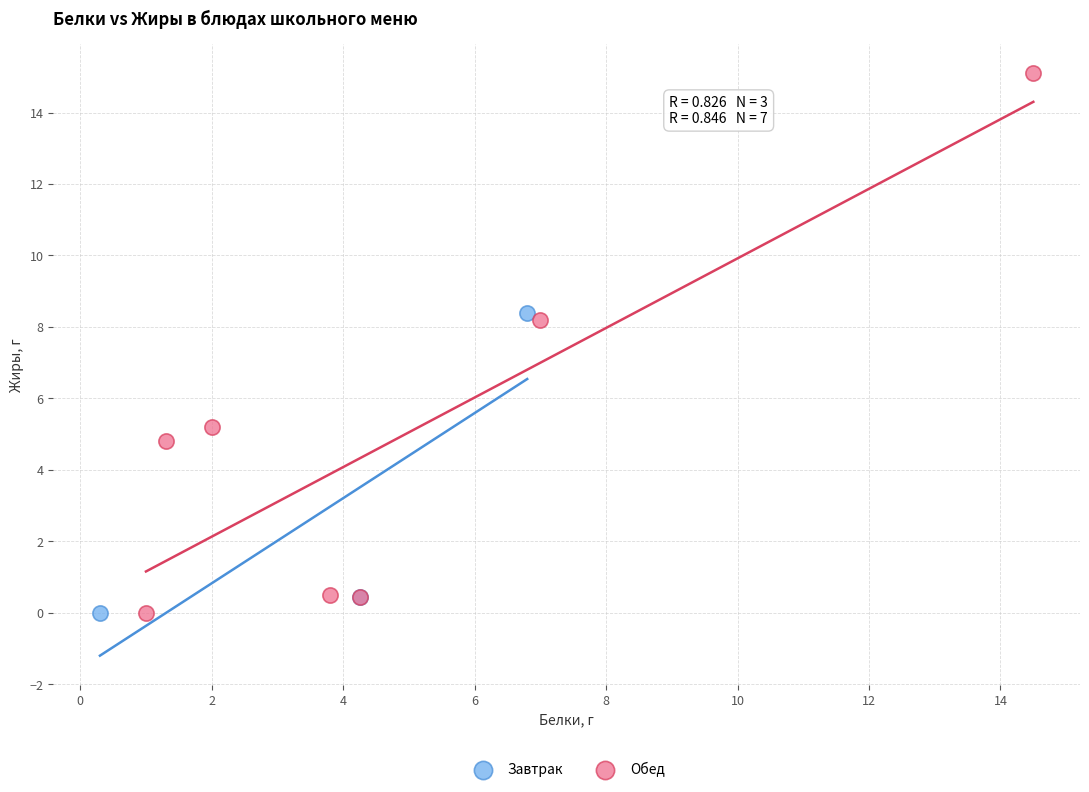

What are all the series names shown in the legend?

Завтрак, Обед